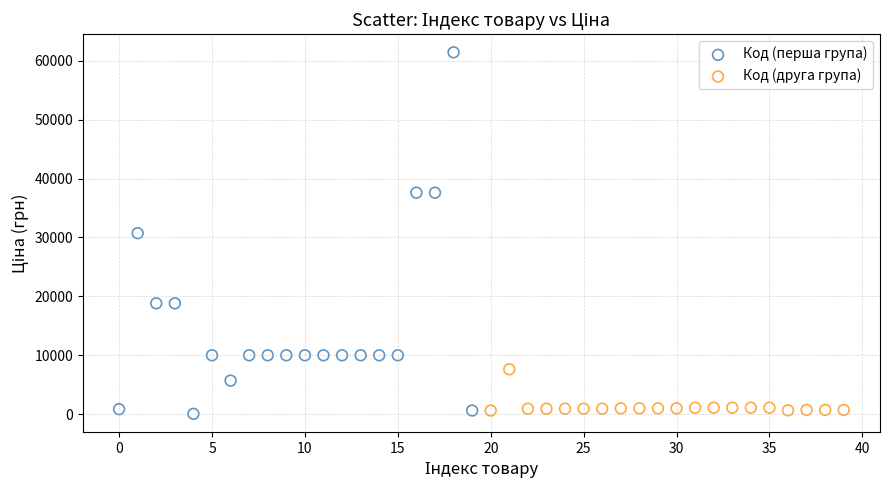

Which series has the widest spread of Y values?

Код (перша група)